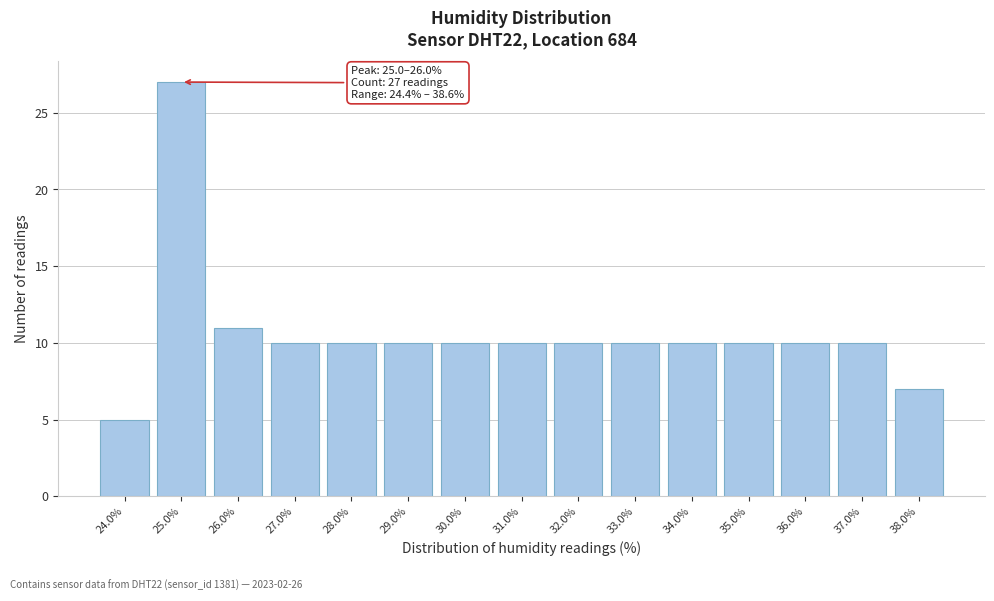

Reading left to right, extract all data points from this chart.

24.0%=5	25.0%=27	26.0%=11	27.0%=10	28.0%=10	29.0%=10	30.0%=10	31.0%=10	32.0%=10	33.0%=10	34.0%=10	35.0%=10	36.0%=10	37.0%=10	38.0%=7